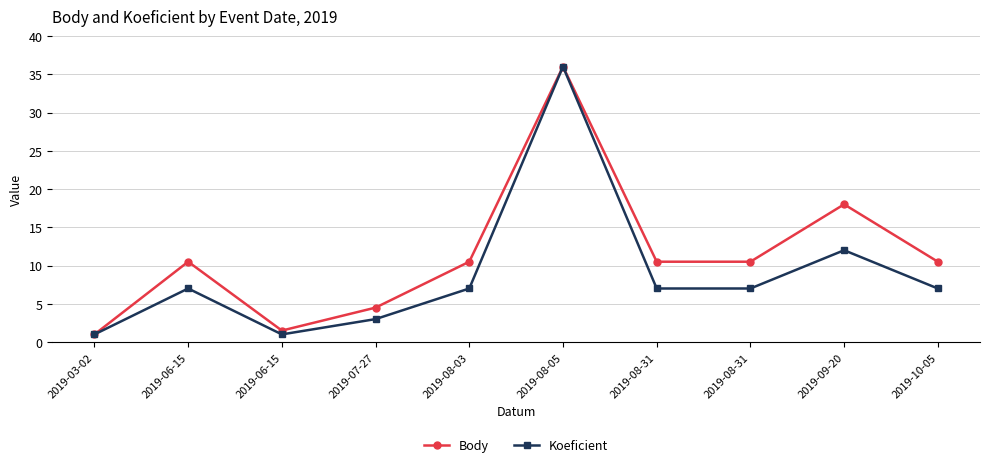

What are all the series names shown in the legend?

Body, Koeficient